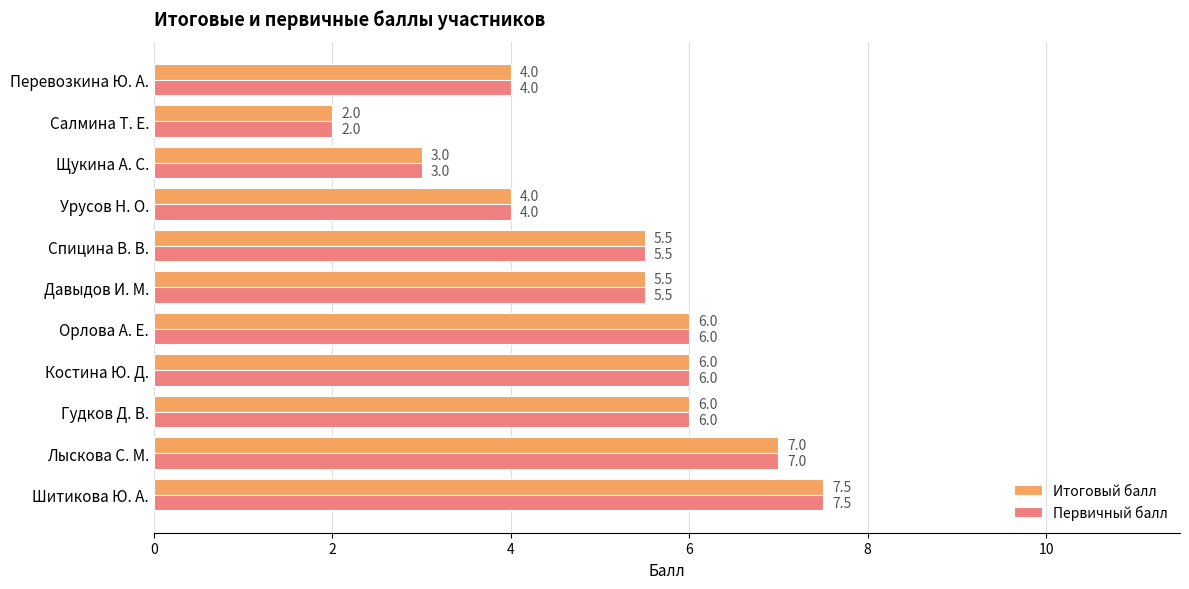

At which label does Итоговый балл reach its minimum?

Салмина Т. Е.